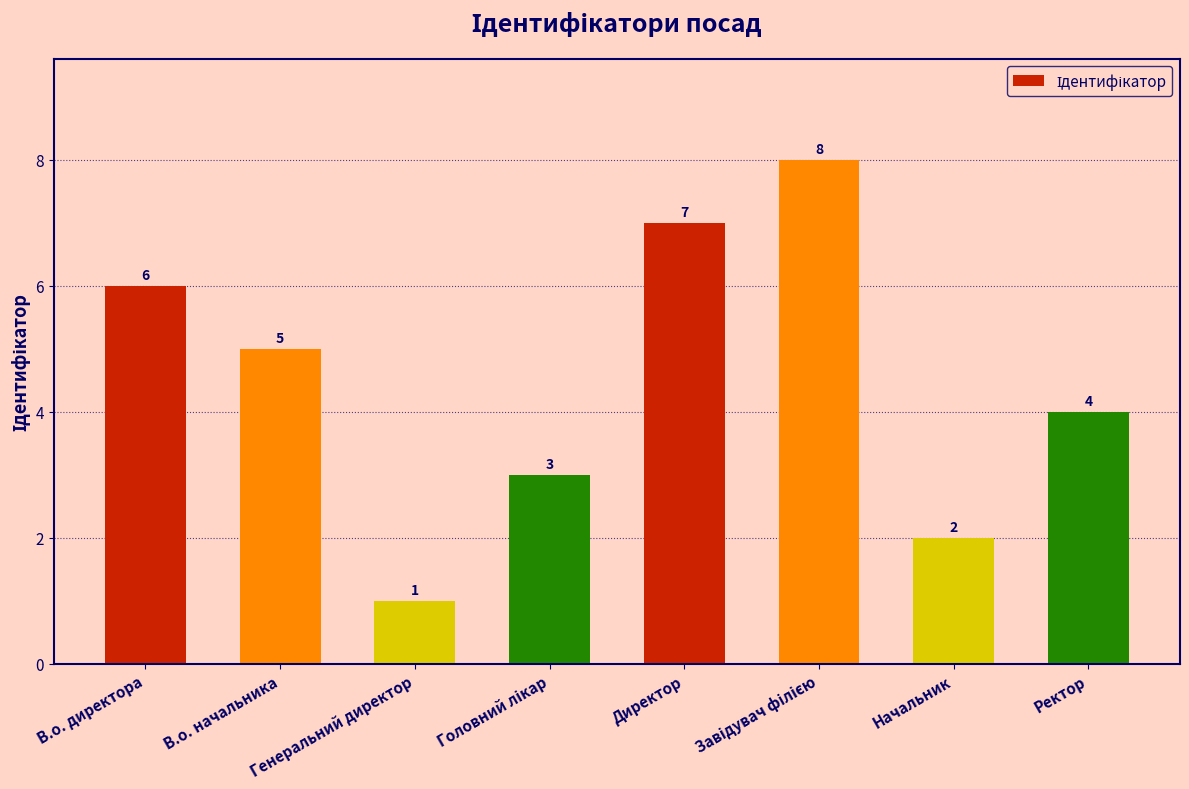

Which label corresponds to the smallest value in the chart?

Генеральний директор